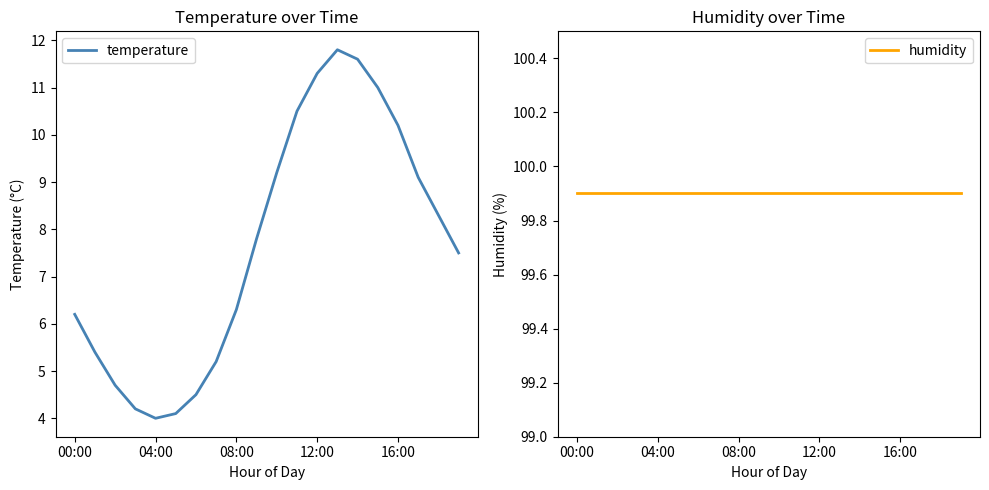

At which label does humidity reach its minimum?

00:00